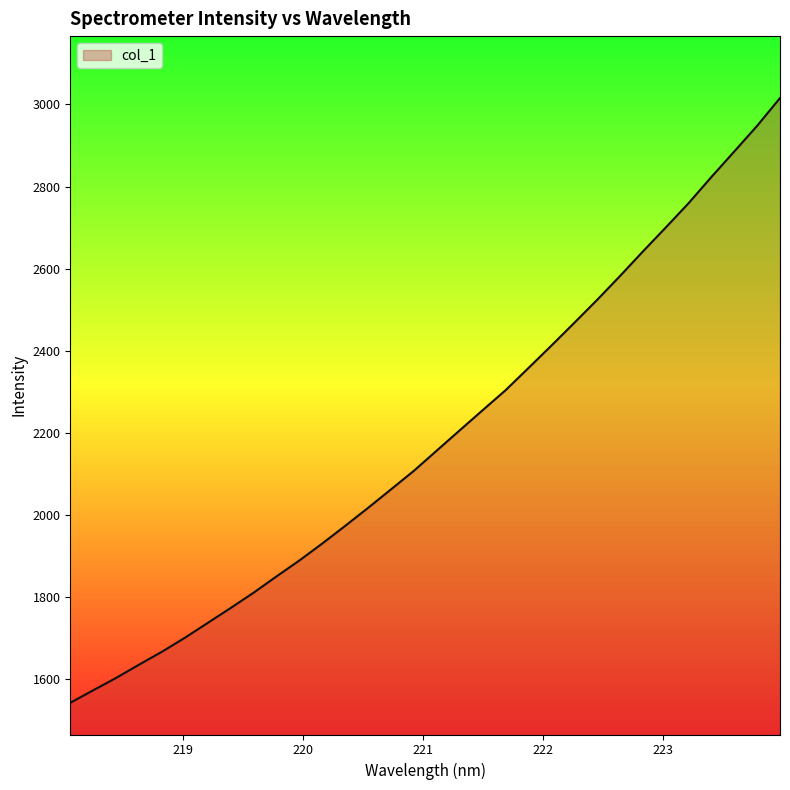

What is the minimum value shown in the chart?

1543.1